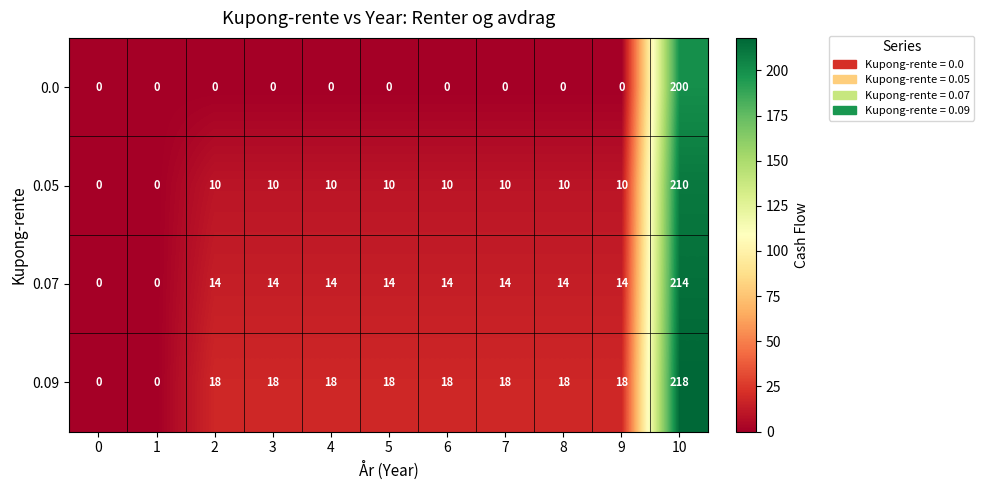

True or false: 0.0 has a value of 94 at 2.

False